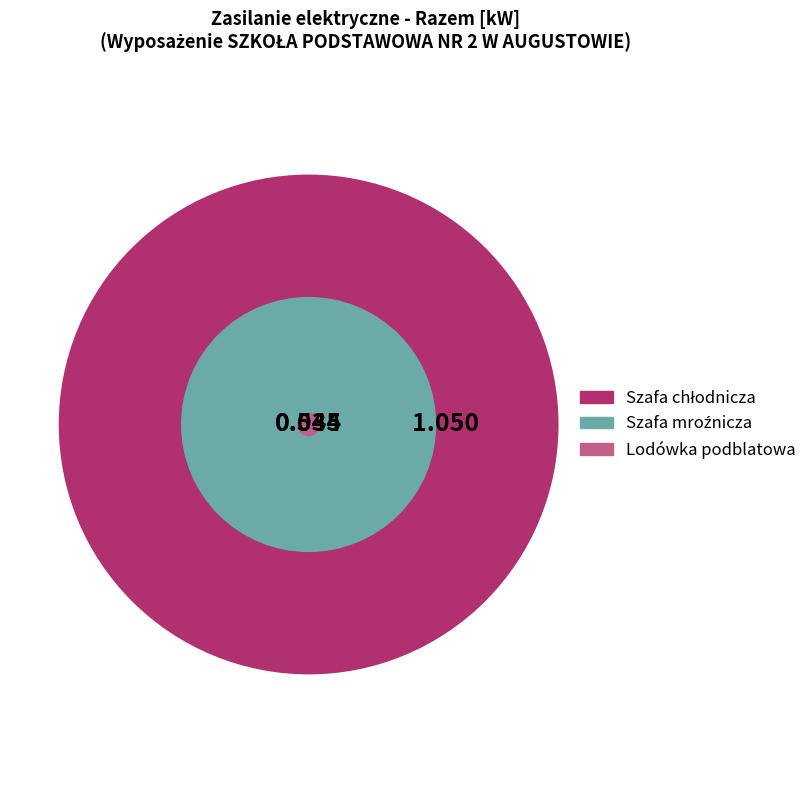

What is the majority slice?

Szafa chłodnicza